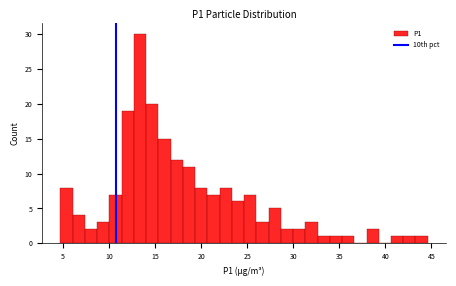

Around what value on the x-axis is the tallest bar? Give the approximate position of its centre, as read against the axis.

13.5